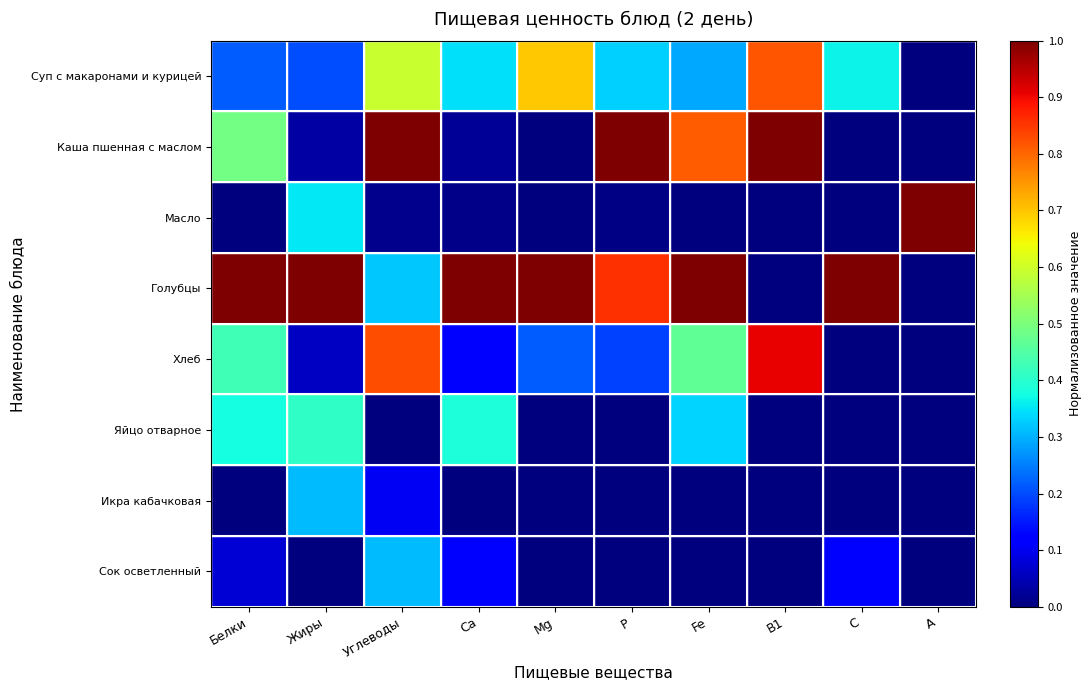

Reading left to right, transcribe all the data shown in this chart.

Суп с макаронами и курицей: Белки=0.2	Жиры=0.2	Углеводы=0.6	Ca=0.3	Mg=0.7	P=0.3	Fe=0.3	B1=0.8	C=0.4	A=0.0
Каша пшенная с маслом: Белки=0.5	Жиры=0.0	Углеводы=1.0	Ca=0.0	Mg=0.0	P=1.0	Fe=0.8	B1=1.0	C=0.0	A=0.0
Масло: Белки=0.0	Жиры=0.4	Углеводы=0.0	Ca=0.0	Mg=0.0	P=0.0	Fe=0.0	B1=0.0	C=0.0	A=1.0
Голубцы: Белки=1.0	Жиры=1.0	Углеводы=0.3	Ca=1.0	Mg=1.0	P=0.9	Fe=1.0	B1=0.0	C=1.0	A=0.0
Хлеб: Белки=0.4	Жиры=0.1	Углеводы=0.8	Ca=0.1	Mg=0.2	P=0.2	Fe=0.5	B1=0.9	C=0.0	A=0.0
Яйцо отварное: Белки=0.4	Жиры=0.4	Углеводы=0.0	Ca=0.4	Mg=0.0	P=0.0	Fe=0.3	B1=0.0	C=0.0	A=0.0
Икра кабачковая: Белки=0.0	Жиры=0.3	Углеводы=0.1	Ca=0.0	Mg=0.0	P=0.0	Fe=0.0	B1=0.0	C=0.0	A=0.0
Сок осветленный: Белки=0.1	Жиры=0.0	Углеводы=0.3	Ca=0.1	Mg=0.0	P=0.0	Fe=0.0	B1=0.0	C=0.1	A=0.0